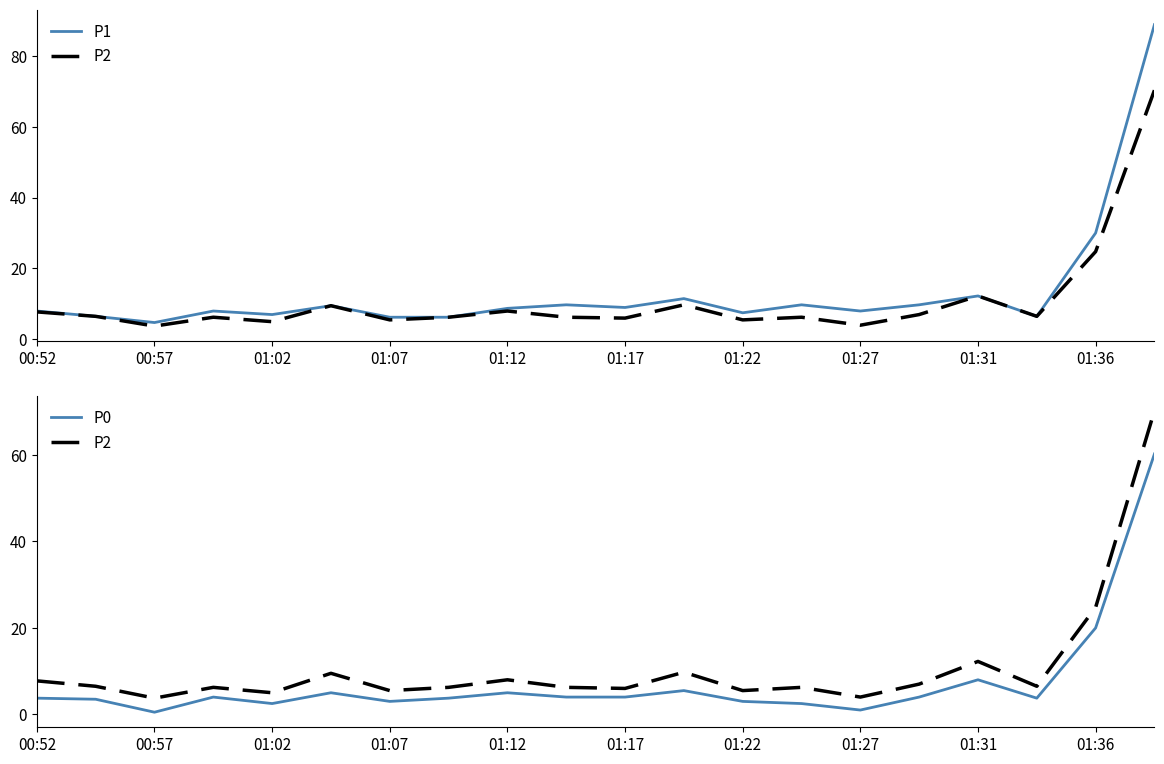

At which category is the sum across all series the highest?

19